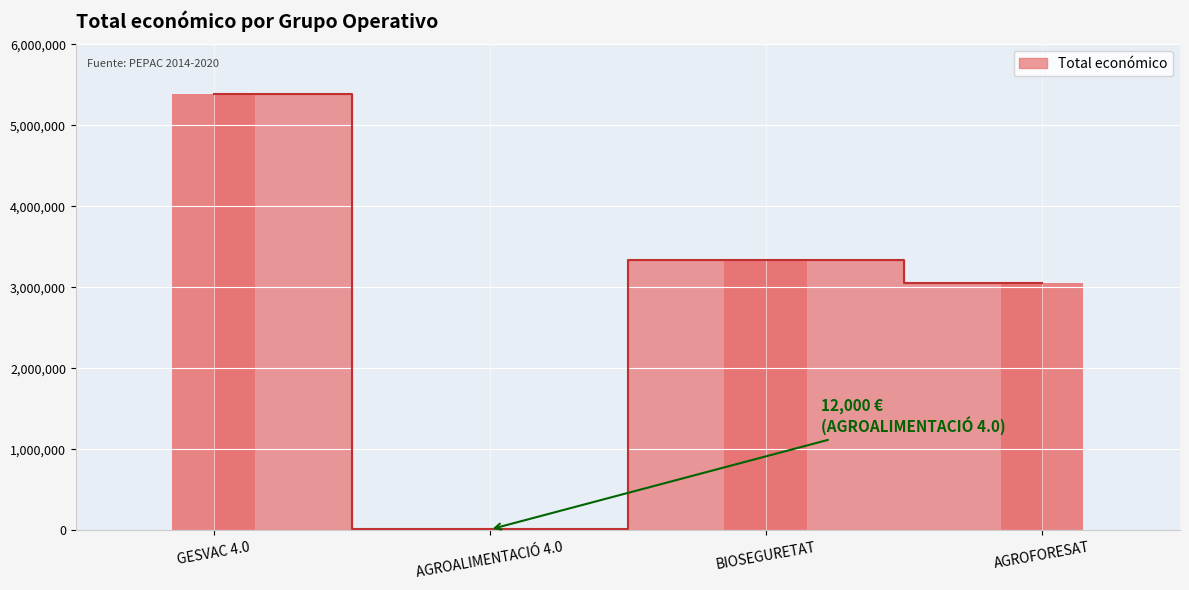

What is the maximum value shown in the chart?

5390598